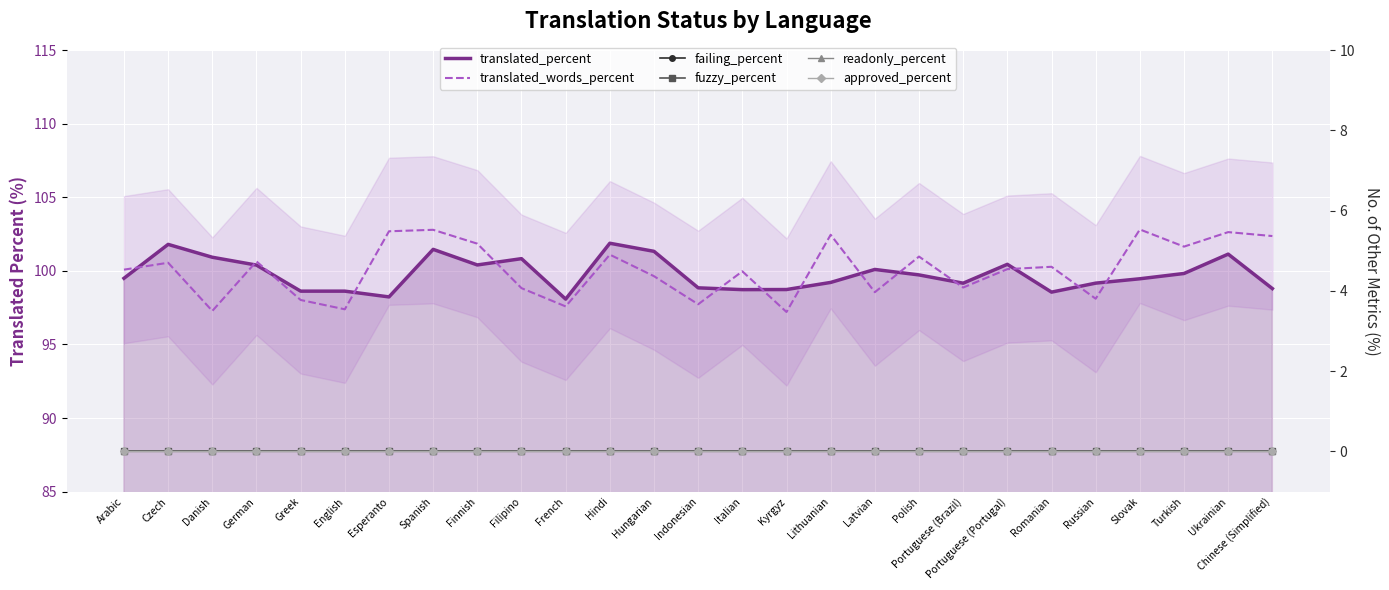

Between Lithuanian and Turkish, which series saw the biggest shift?

translated_words_percent